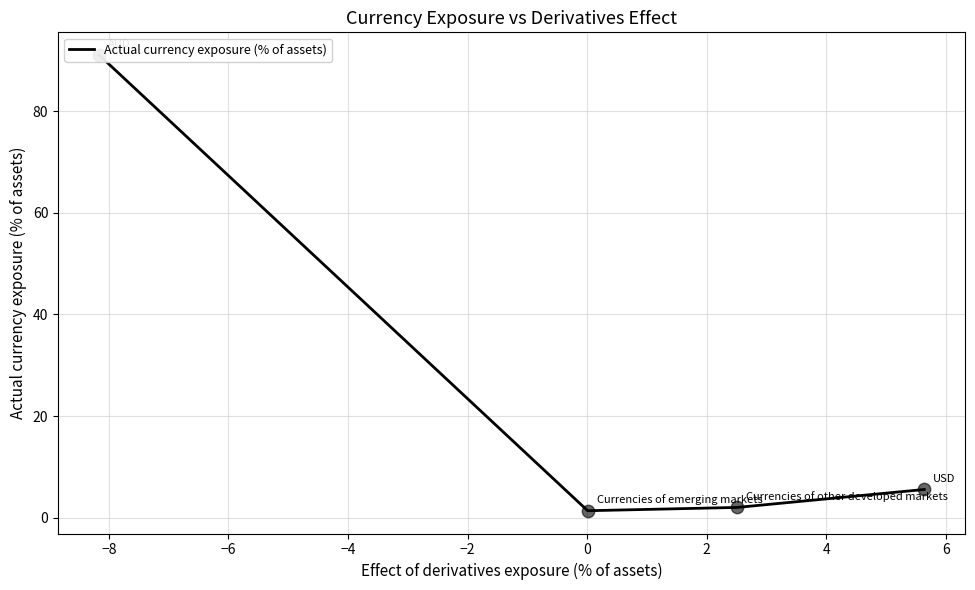

Between −4 and −6, which is larger?

−4